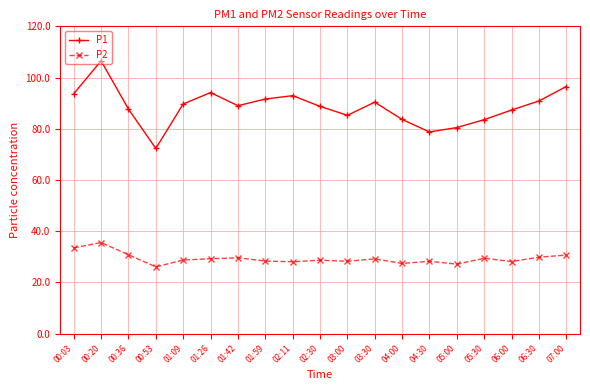

At which category does the chart reach its peak across all series?

00:20